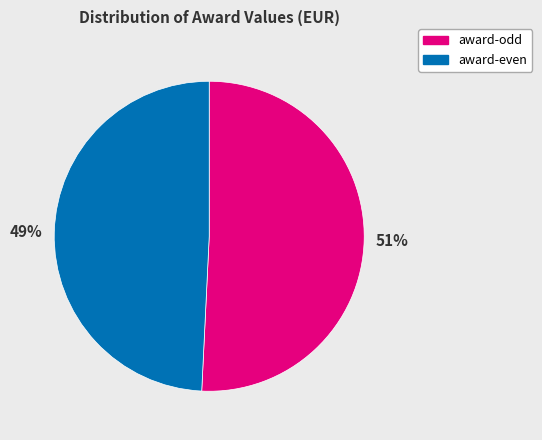

To the nearest percent, what is the difference between the largest and smallest slice percentages?

2%